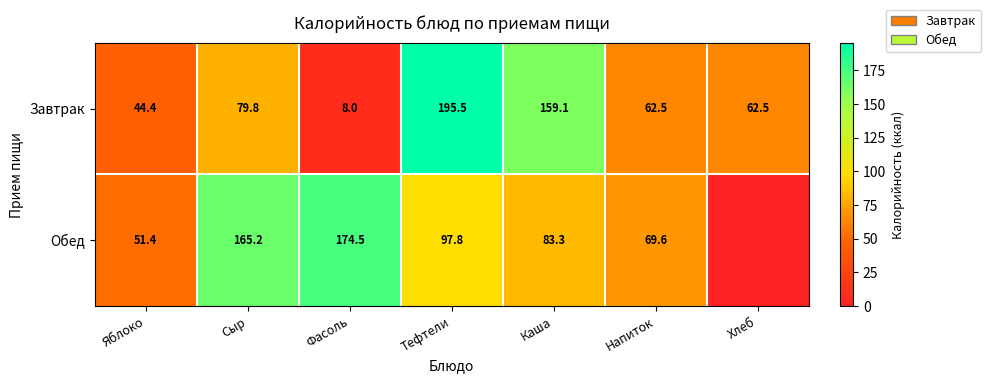

The Обед series shows 18.2 at Напиток. True or false?

False